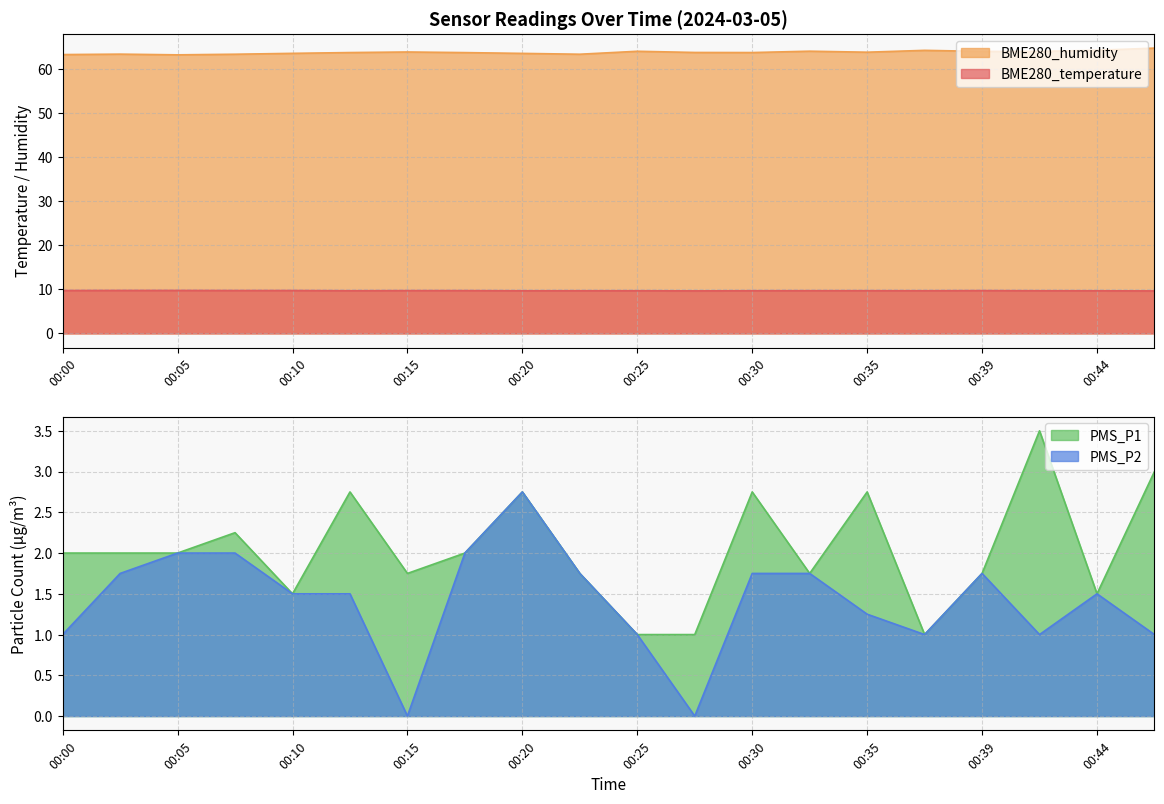

Count the BME280_temperature values in the range 9 to 10.

20